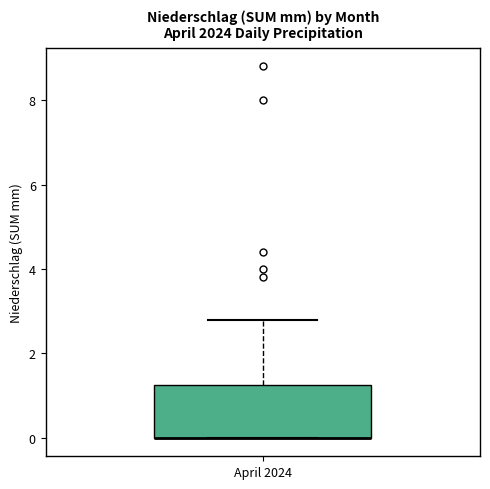

Read this box plot against the y-axis: the position of the median line, the range covered by the box, and the ends of both whiskers. The values are not printed on the chart, so give them approximately, as read against the axis.

median 0.0 (drawn on the box's lower edge), box 0.0 to 1.2, whiskers 0.0 to 2.8